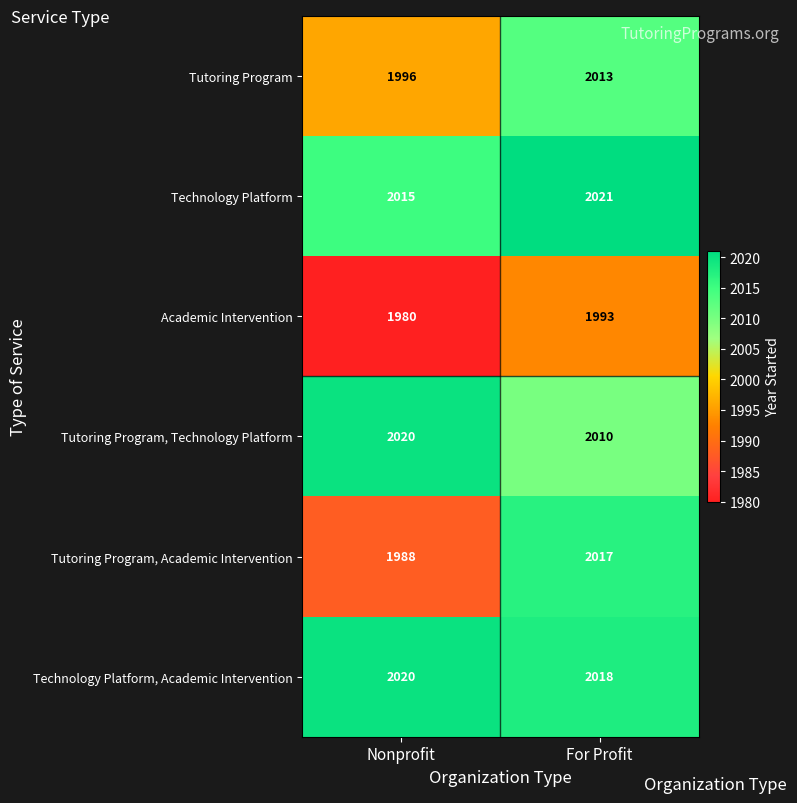

What is the sum of all Technology Platform values?

4036